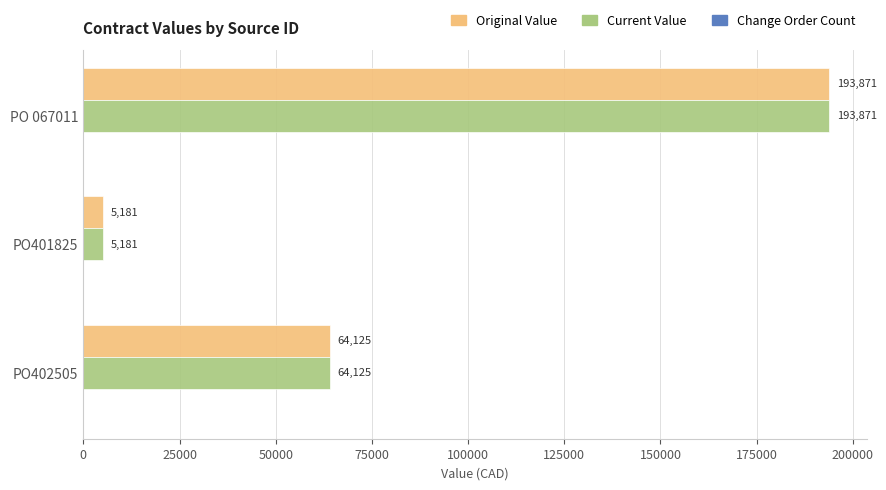

At which category is the sum across all series the highest?

PO 067011